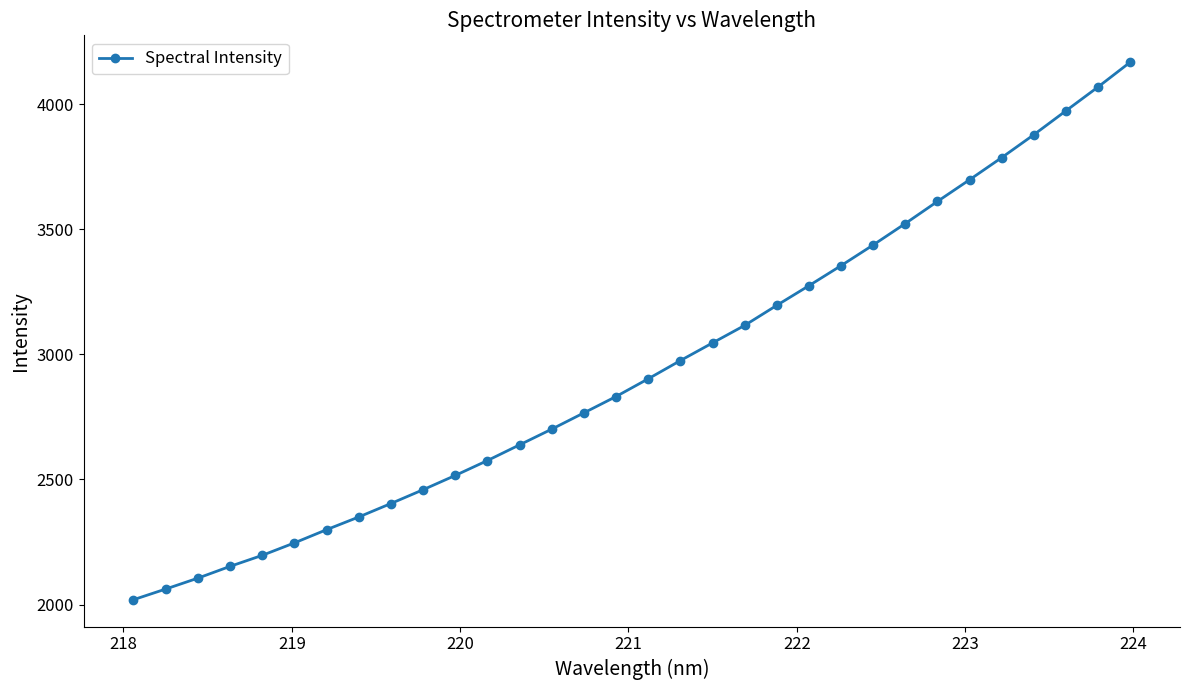

Is this an area chart (filled region under the line)?

No